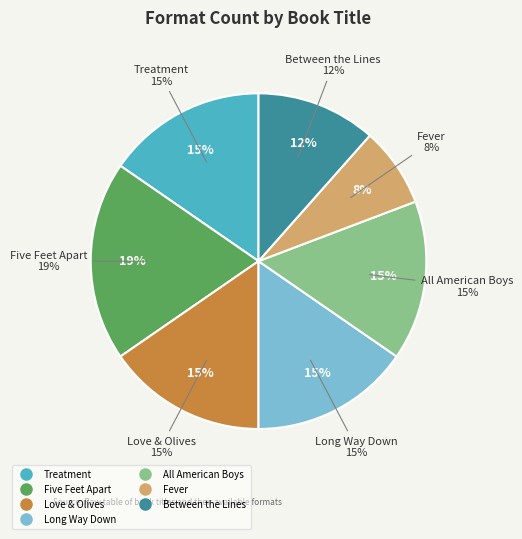

What is the smallest slice in the pie chart?

Fever